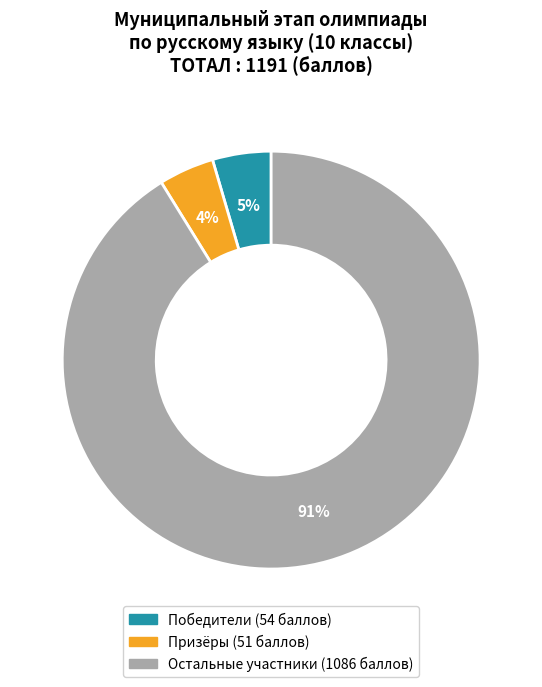

To the nearest percent, what is the average slice percentage?

33%